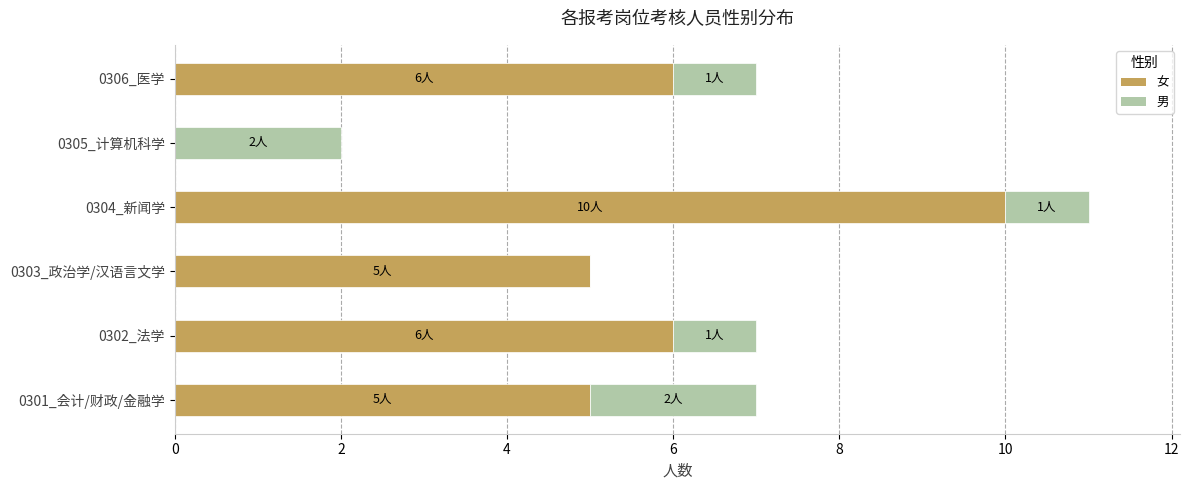

What is the sum of all 女 values?

32